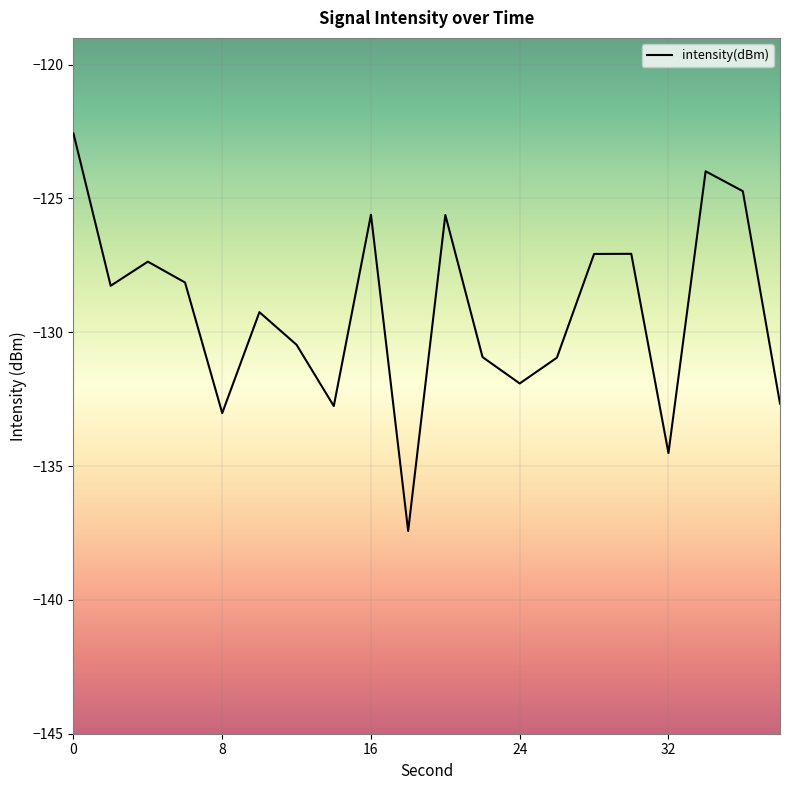

What is the greatest value displayed?

-122.6